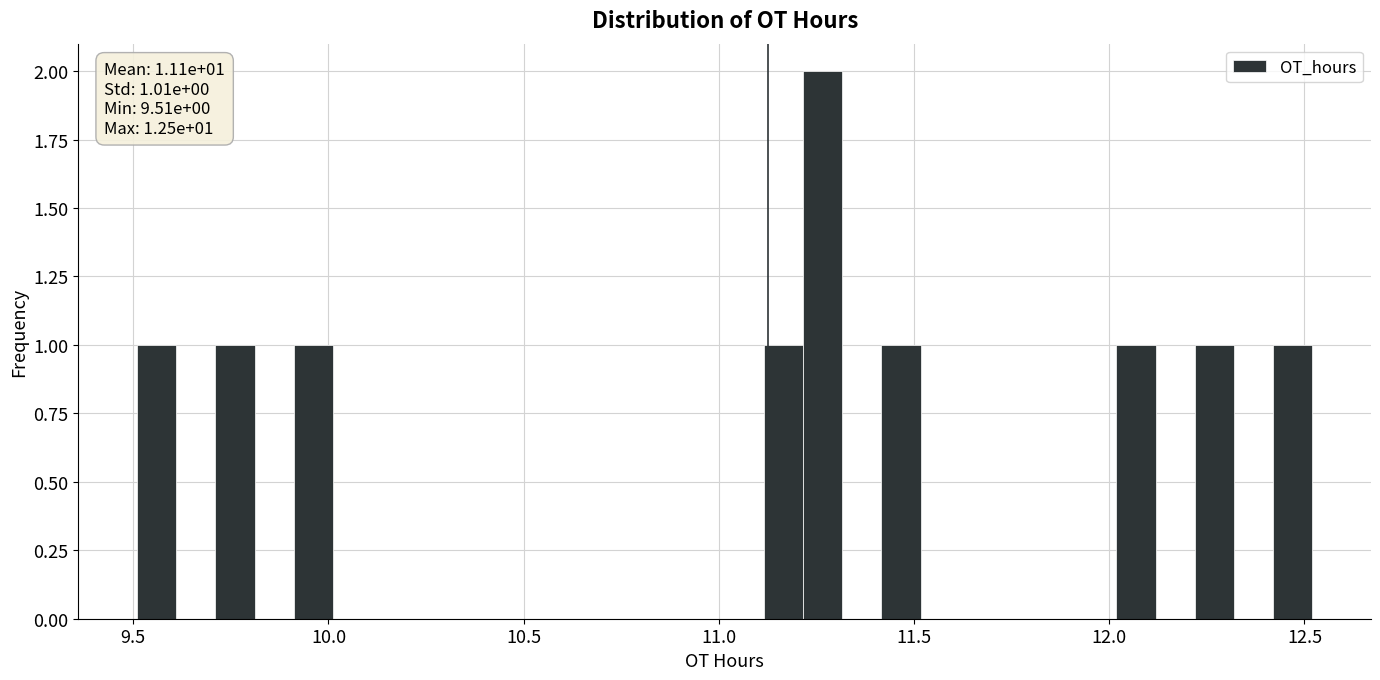

Around what value on the x-axis is the tallest bar? Give the approximate position of its centre, as read against the axis.

11.25